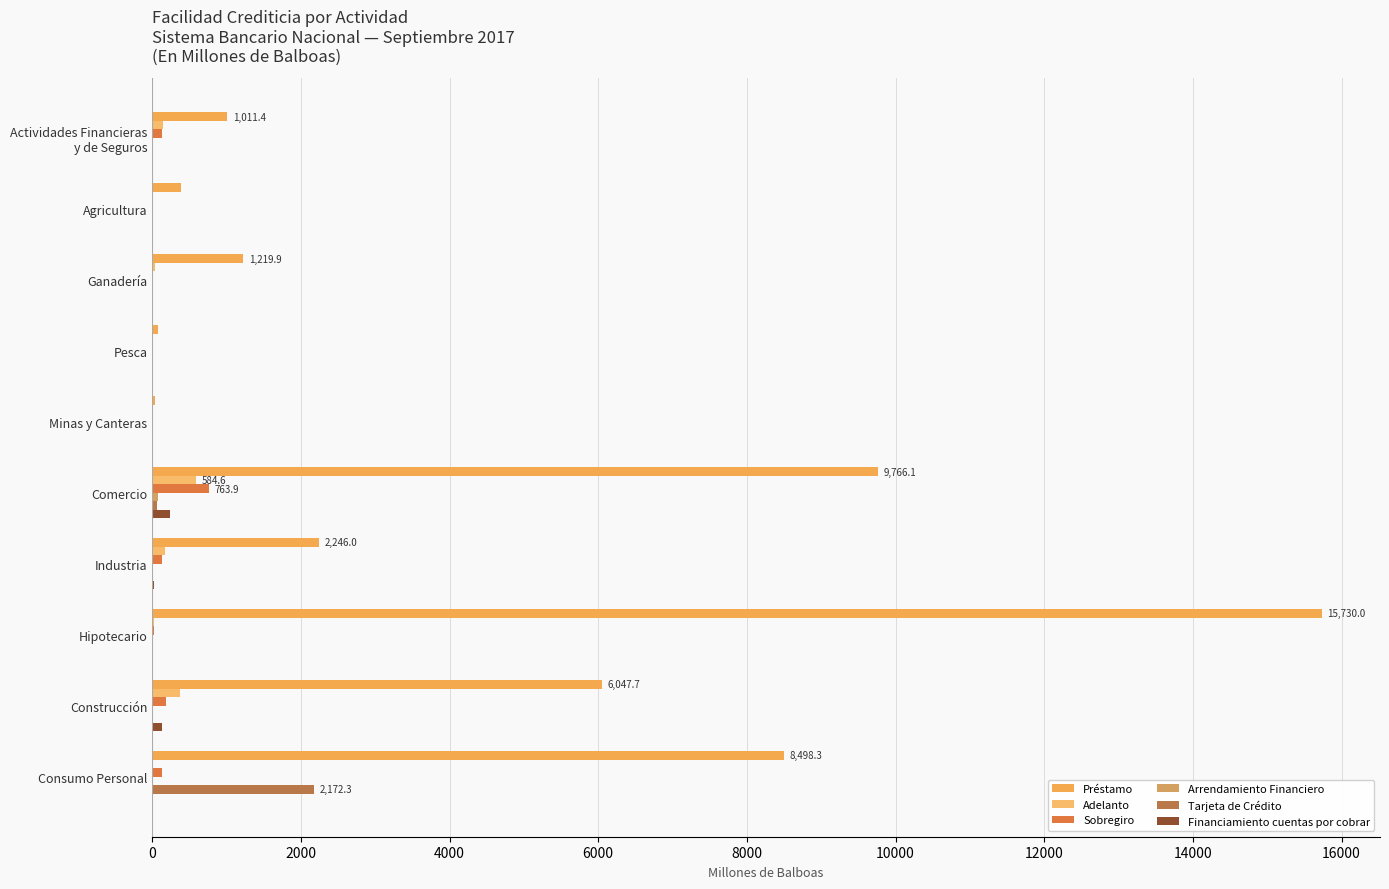

What is the maximum value shown in the chart?

15730.0